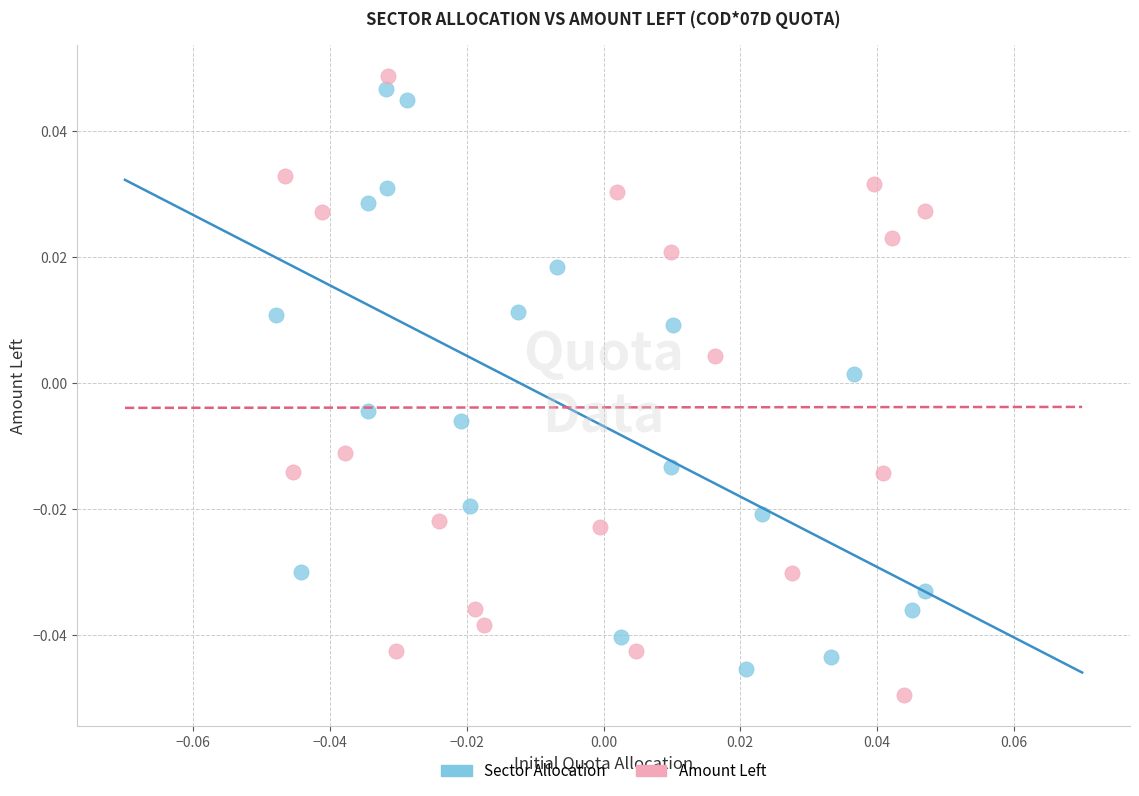

Which series reaches the maximum Y coordinate?

Amount Left